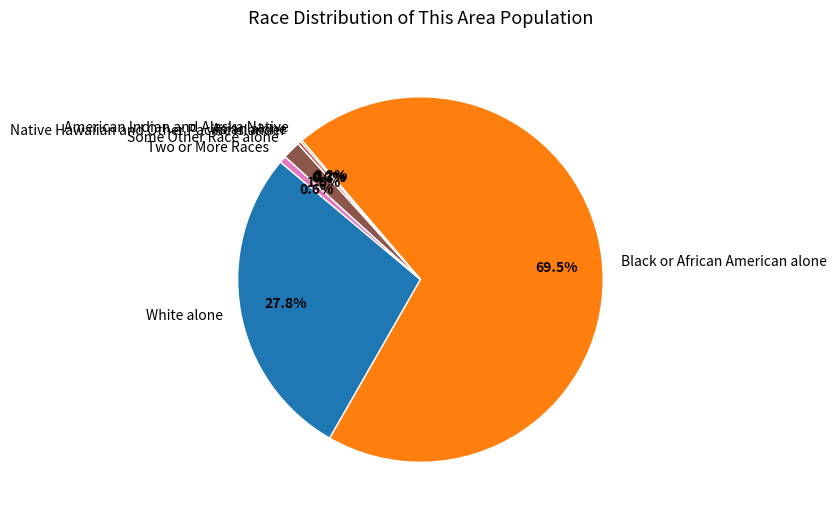

What portion of the pie excludes White alone?

72.2%